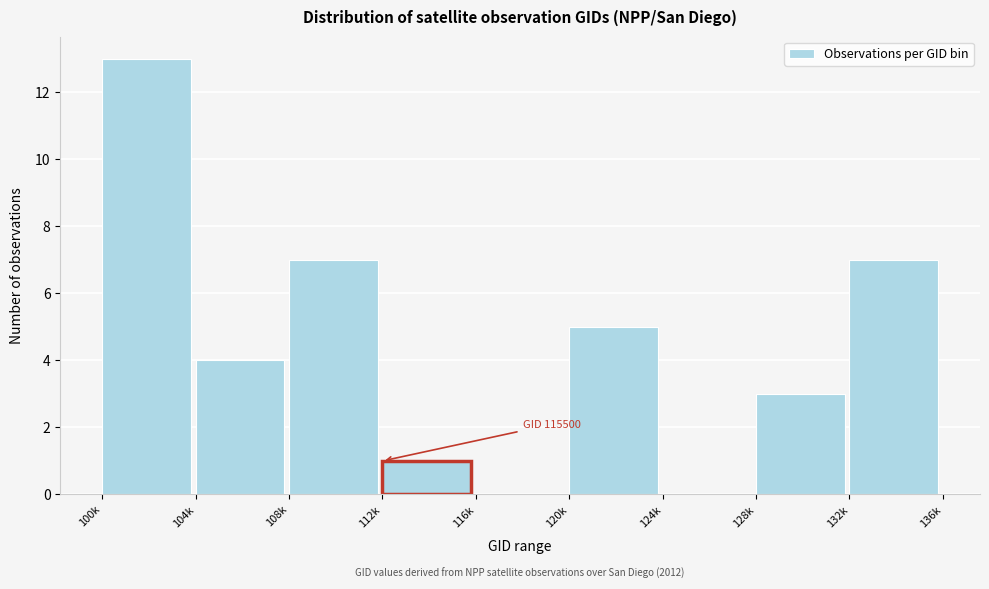

Reading right to left, transcribe all the data shown in this chart.

132k=7	128k=3	124k=0	120k=5	116k=0	112k=1	108k=7	104k=4	100k=13